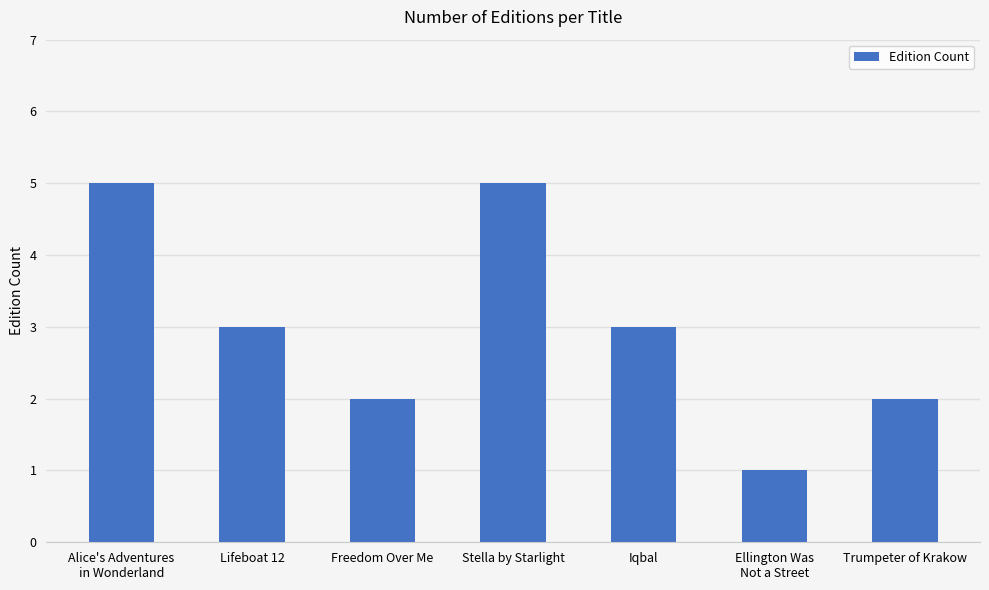

What is the difference between the maximum and minimum values?

4